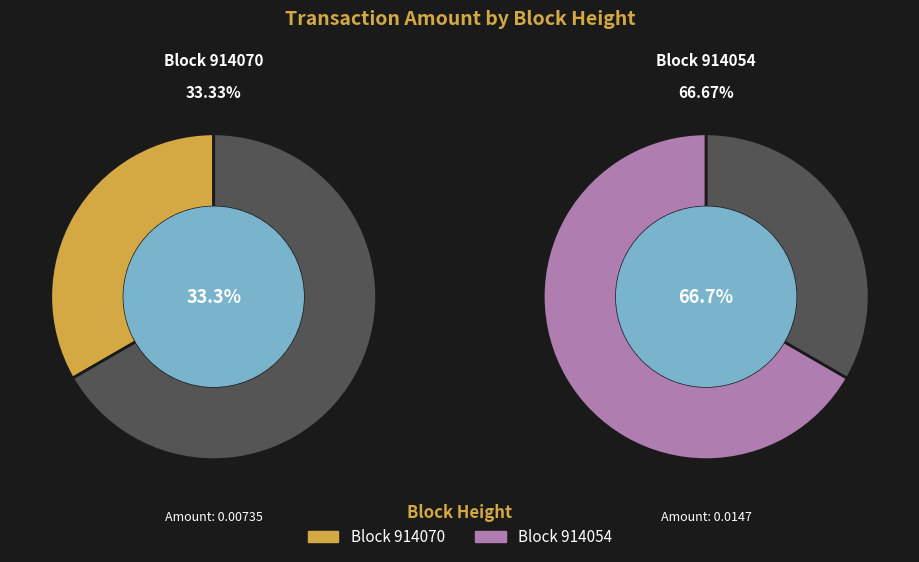

How many segments does this pie chart have?

2